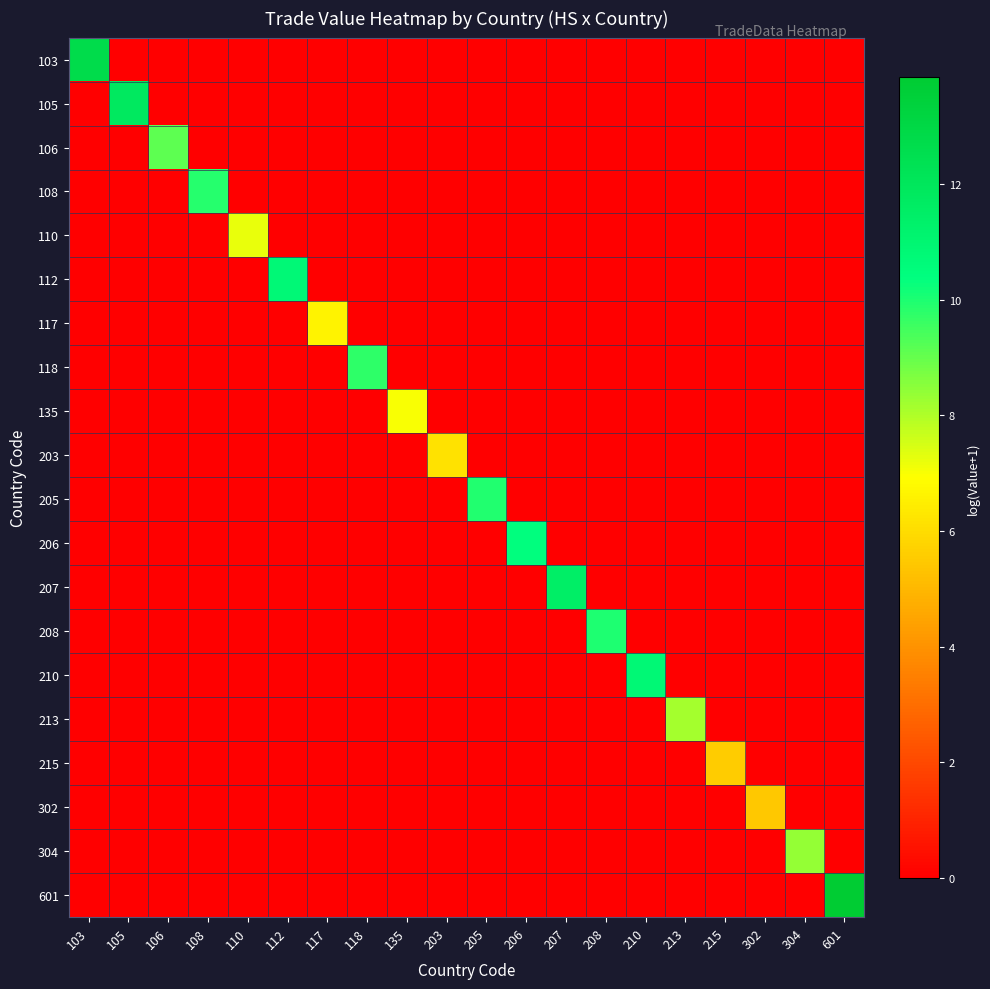

Reading right to left, transcribe all the data shown in this chart.

103: 601=0.0	304=0.0	302=0.0	215=0.0	213=0.0	210=0.0	208=0.0	207=0.0	206=0.0	205=0.0	203=0.0	135=0.0	118=0.0	117=0.0	112=0.0	110=0.0	108=0.0	106=0.0	105=0.0	103=12.7
105: 601=0.0	304=0.0	302=0.0	215=0.0	213=0.0	210=0.0	208=0.0	207=0.0	206=0.0	205=0.0	203=0.0	135=0.0	118=0.0	117=0.0	112=0.0	110=0.0	108=0.0	106=0.0	105=11.8	103=0.0
106: 601=0.0	304=0.0	302=0.0	215=0.0	213=0.0	210=0.0	208=0.0	207=0.0	206=0.0	205=0.0	203=0.0	135=0.0	118=0.0	117=0.0	112=0.0	110=0.0	108=0.0	106=9.1	105=0.0	103=0.0
108: 601=0.0	304=0.0	302=0.0	215=0.0	213=0.0	210=0.0	208=0.0	207=0.0	206=0.0	205=0.0	203=0.0	135=0.0	118=0.0	117=0.0	112=0.0	110=0.0	108=9.9	106=0.0	105=0.0	103=0.0
110: 601=0.0	304=0.0	302=0.0	215=0.0	213=0.0	210=0.0	208=0.0	207=0.0	206=0.0	205=0.0	203=0.0	135=0.0	118=0.0	117=0.0	112=0.0	110=7.2	108=0.0	106=0.0	105=0.0	103=0.0
112: 601=0.0	304=0.0	302=0.0	215=0.0	213=0.0	210=0.0	208=0.0	207=0.0	206=0.0	205=0.0	203=0.0	135=0.0	118=0.0	117=0.0	112=10.8	110=0.0	108=0.0	106=0.0	105=0.0	103=0.0
117: 601=0.0	304=0.0	302=0.0	215=0.0	213=0.0	210=0.0	208=0.0	207=0.0	206=0.0	205=0.0	203=0.0	135=0.0	118=0.0	117=6.6	112=0.0	110=0.0	108=0.0	106=0.0	105=0.0	103=0.0
118: 601=0.0	304=0.0	302=0.0	215=0.0	213=0.0	210=0.0	208=0.0	207=0.0	206=0.0	205=0.0	203=0.0	135=0.0	118=9.7	117=0.0	112=0.0	110=0.0	108=0.0	106=0.0	105=0.0	103=0.0
135: 601=0.0	304=0.0	302=0.0	215=0.0	213=0.0	210=0.0	208=0.0	207=0.0	206=0.0	205=0.0	203=0.0	135=7.0	118=0.0	117=0.0	112=0.0	110=0.0	108=0.0	106=0.0	105=0.0	103=0.0
203: 601=0.0	304=0.0	302=0.0	215=0.0	213=0.0	210=0.0	208=0.0	207=0.0	206=0.0	205=0.0	203=6.1	135=0.0	118=0.0	117=0.0	112=0.0	110=0.0	108=0.0	106=0.0	105=0.0	103=0.0
205: 601=0.0	304=0.0	302=0.0	215=0.0	213=0.0	210=0.0	208=0.0	207=0.0	206=0.0	205=9.9	203=0.0	135=0.0	118=0.0	117=0.0	112=0.0	110=0.0	108=0.0	106=0.0	105=0.0	103=0.0
206: 601=0.0	304=0.0	302=0.0	215=0.0	213=0.0	210=0.0	208=0.0	207=0.0	206=10.4	205=0.0	203=0.0	135=0.0	118=0.0	117=0.0	112=0.0	110=0.0	108=0.0	106=0.0	105=0.0	103=0.0
207: 601=0.0	304=0.0	302=0.0	215=0.0	213=0.0	210=0.0	208=0.0	207=11.5	206=0.0	205=0.0	203=0.0	135=0.0	118=0.0	117=0.0	112=0.0	110=0.0	108=0.0	106=0.0	105=0.0	103=0.0
208: 601=0.0	304=0.0	302=0.0	215=0.0	213=0.0	210=0.0	208=10.0	207=0.0	206=0.0	205=0.0	203=0.0	135=0.0	118=0.0	117=0.0	112=0.0	110=0.0	108=0.0	106=0.0	105=0.0	103=0.0
210: 601=0.0	304=0.0	302=0.0	215=0.0	213=0.0	210=10.9	208=0.0	207=0.0	206=0.0	205=0.0	203=0.0	135=0.0	118=0.0	117=0.0	112=0.0	110=0.0	108=0.0	106=0.0	105=0.0	103=0.0
213: 601=0.0	304=0.0	302=0.0	215=0.0	213=8.1	210=0.0	208=0.0	207=0.0	206=0.0	205=0.0	203=0.0	135=0.0	118=0.0	117=0.0	112=0.0	110=0.0	108=0.0	106=0.0	105=0.0	103=0.0
215: 601=0.0	304=0.0	302=0.0	215=5.6	213=0.0	210=0.0	208=0.0	207=0.0	206=0.0	205=0.0	203=0.0	135=0.0	118=0.0	117=0.0	112=0.0	110=0.0	108=0.0	106=0.0	105=0.0	103=0.0
302: 601=0.0	304=0.0	302=5.5	215=0.0	213=0.0	210=0.0	208=0.0	207=0.0	206=0.0	205=0.0	203=0.0	135=0.0	118=0.0	117=0.0	112=0.0	110=0.0	108=0.0	106=0.0	105=0.0	103=0.0
304: 601=0.0	304=8.4	302=0.0	215=0.0	213=0.0	210=0.0	208=0.0	207=0.0	206=0.0	205=0.0	203=0.0	135=0.0	118=0.0	117=0.0	112=0.0	110=0.0	108=0.0	106=0.0	105=0.0	103=0.0
601: 601=13.9	304=0.0	302=0.0	215=0.0	213=0.0	210=0.0	208=0.0	207=0.0	206=0.0	205=0.0	203=0.0	135=0.0	118=0.0	117=0.0	112=0.0	110=0.0	108=0.0	106=0.0	105=0.0	103=0.0